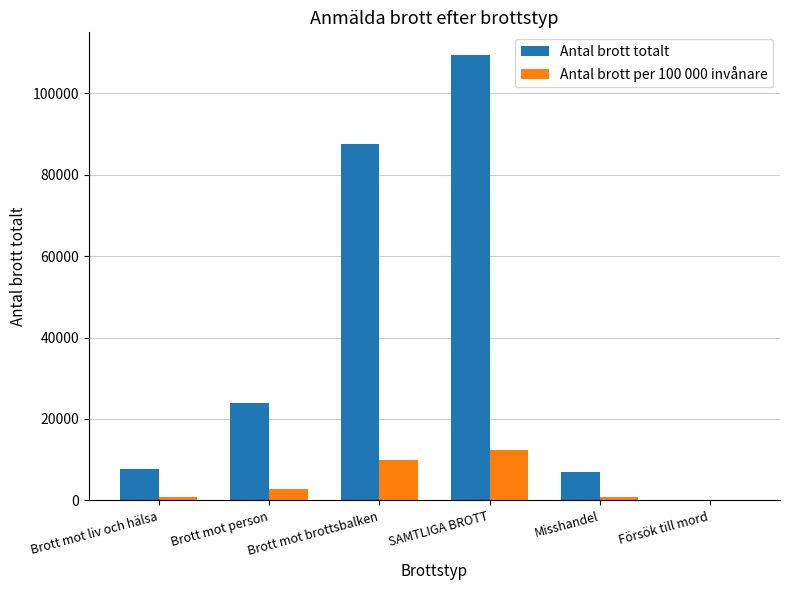

What is the highest value of the Antal brott per 100 000 invånare series?

12457.3